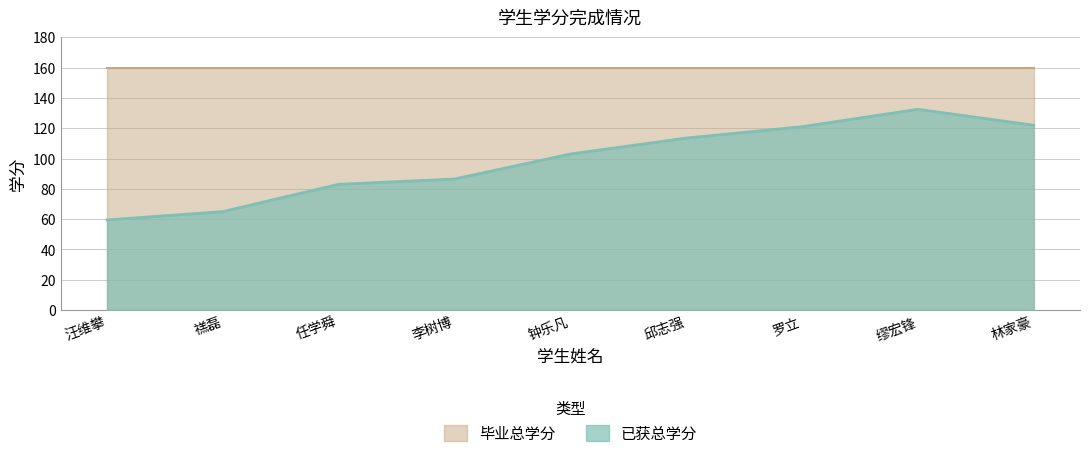

At which label is 已获总学分 closest to 96?

钟乐凡